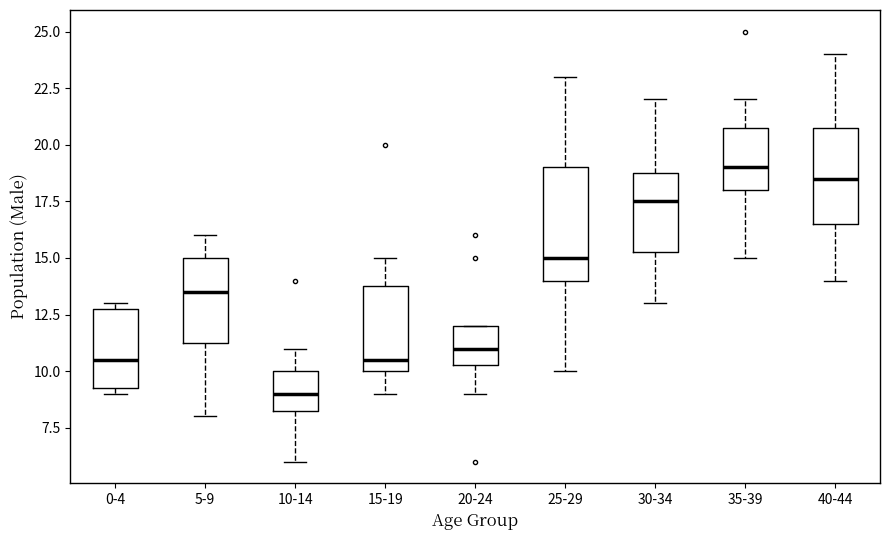

Where is the upper edge of the box for 5-9 on the y-axis? The values are not printed on the chart, so give them approximately, as read against the axis.

15.0